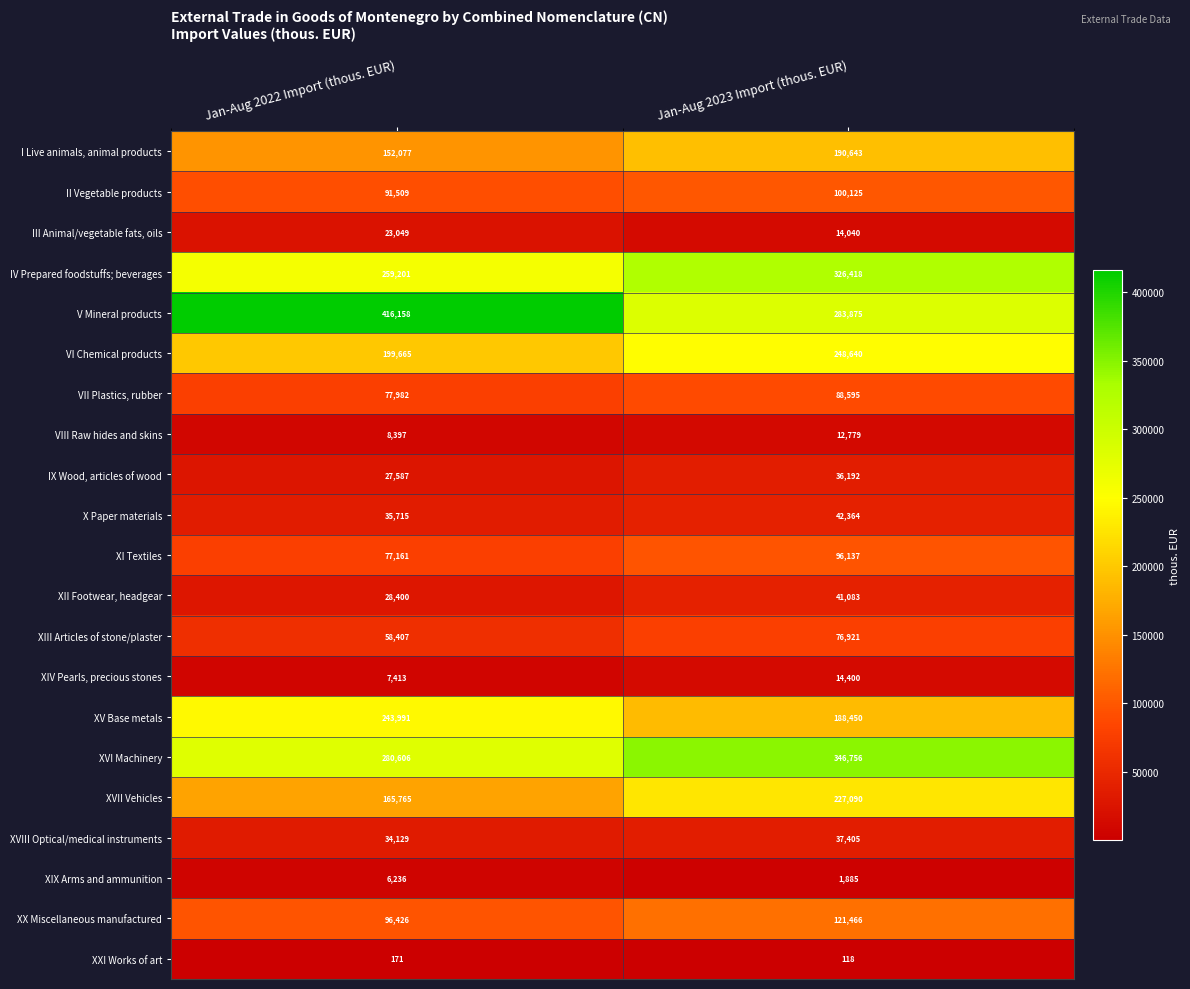

Rank the series at Jan-Aug 2023 Import (thous. EUR) from lowest to highest value.

XXI Works of art, XIX Arms and ammunition, VIII Raw hides and skins, III Animal/vegetable fats, oils, XIV Pearls, precious stones, IX Wood, articles of wood, XVIII Optical/medical instruments, XII Footwear, headgear, X Paper materials, XIII Articles of stone/plaster, VII Plastics, rubber, XI Textiles, II Vegetable products, XX Miscellaneous manufactured, XV Base metals, I Live animals, animal products, XVII Vehicles, VI Chemical products, V Mineral products, IV Prepared foodstuffs; beverages, XVI Machinery